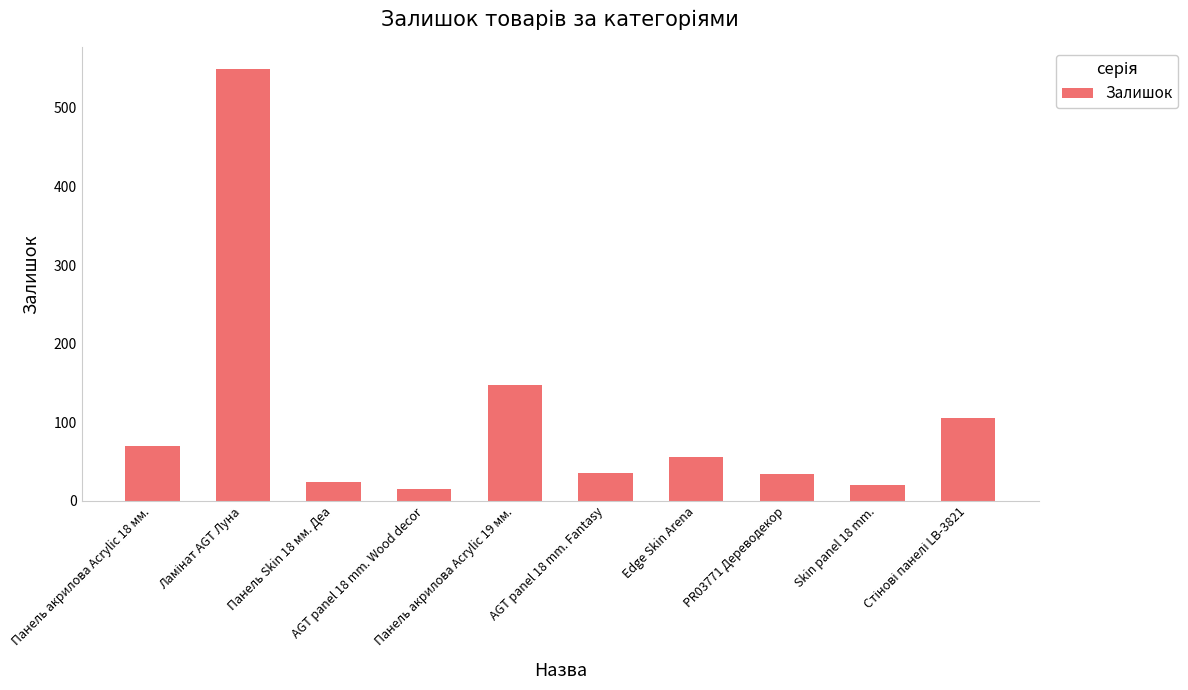

What is the maximum value shown in the chart?

550